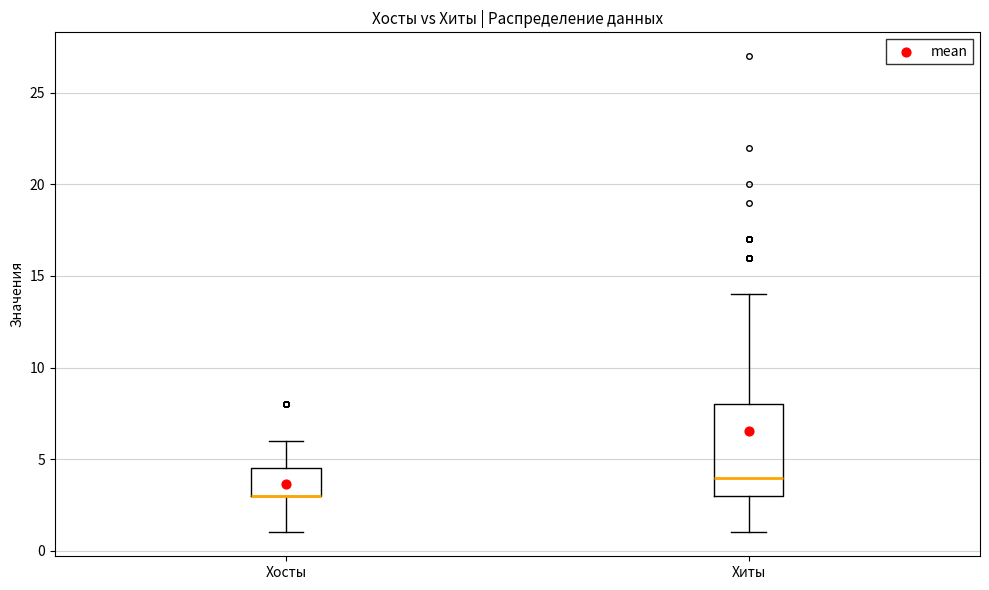

Reading left to right, read every box against the y-axis: the position of its median line, the range the box covers, and the ends of its whiskers. The values are not printed on the chart, so give them approximately, as read against the axis.

Хосты: median 3.0 (drawn on the box's lower edge), box 3.0 to 4.5, whiskers 1.0 to 6.0
Хиты: median 4.0, box 3.0 to 8.0, whiskers 1.0 to 14.0